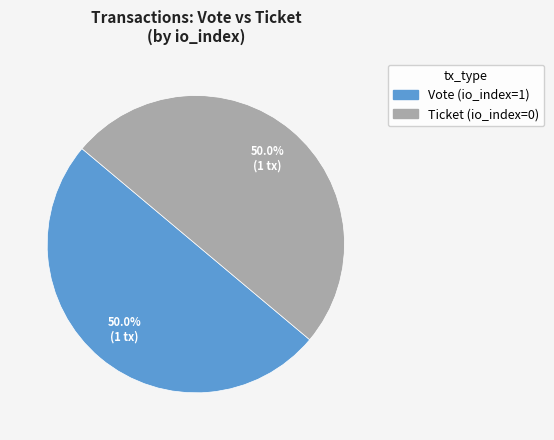

What percentage do Vote (io_index=1) and Ticket (io_index=0) together represent?

100.0%